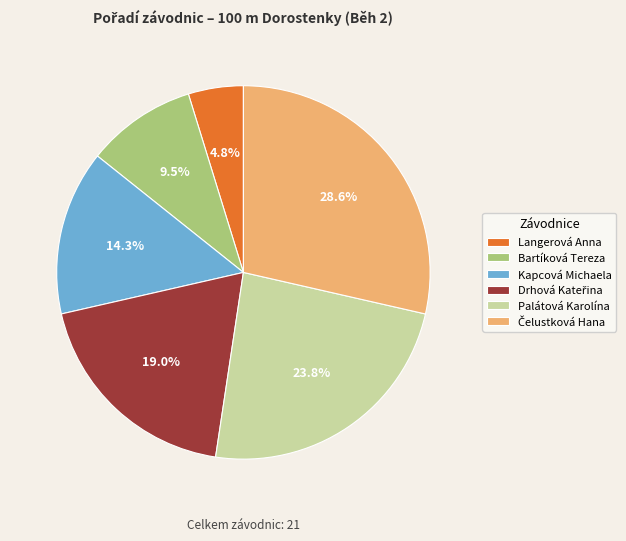

What is the smallest slice in the pie chart?

Langerová Anna